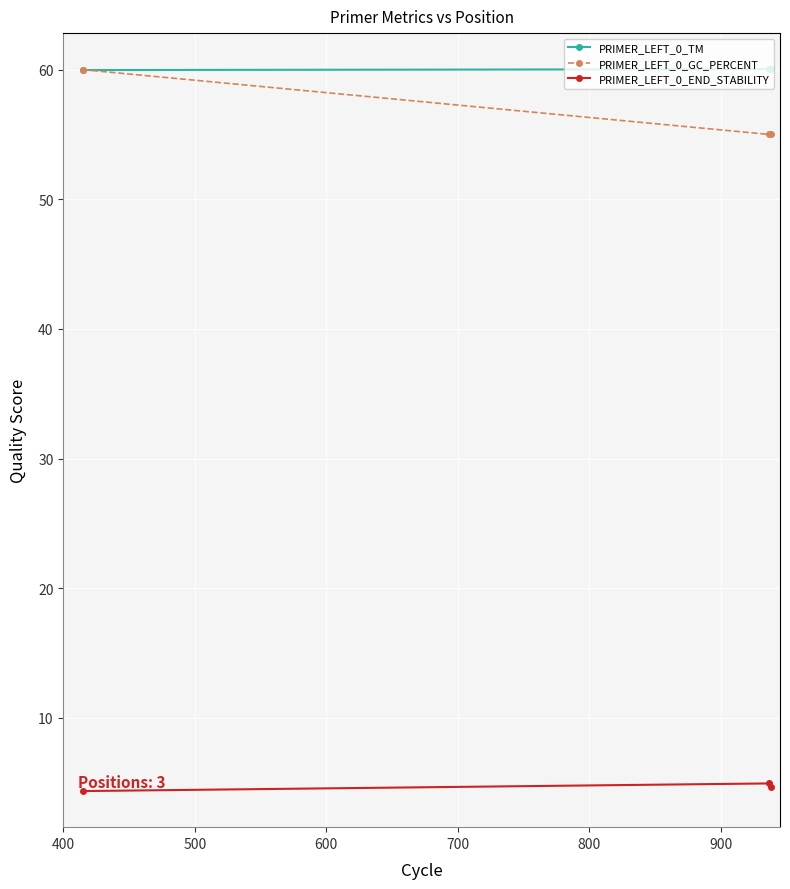

At how many categories does at least one series exceed 33?

3